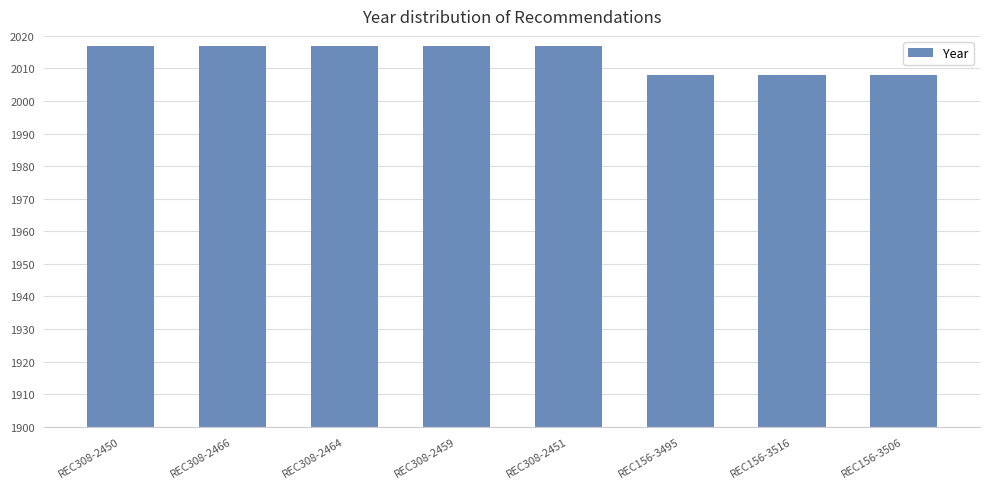

Reading right to left, what are all the values shown in this chart?

2008	2008	2008	2017	2017	2017	2017	2017